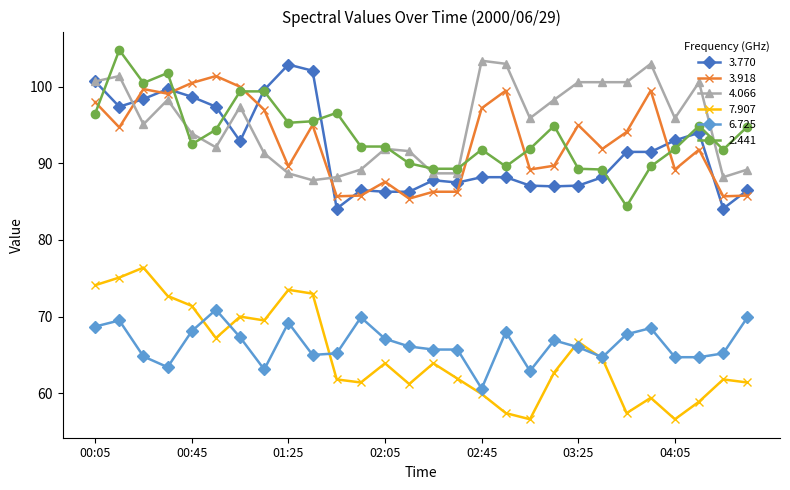

What is the difference between the maximum and minimum values in the 3.918 series?

16.0